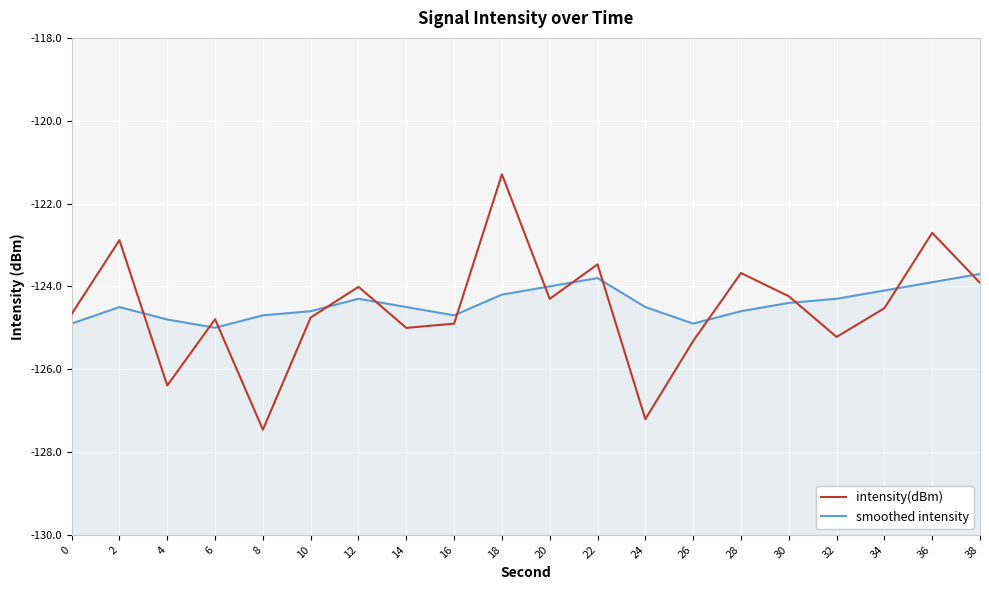

How many interior local peaks does the intensity(dBm) series have?

7